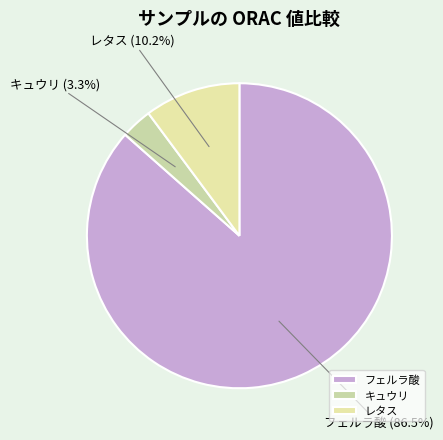

To the nearest percent, what is the combined percentage of フェルラ酸 and レタス?

97%